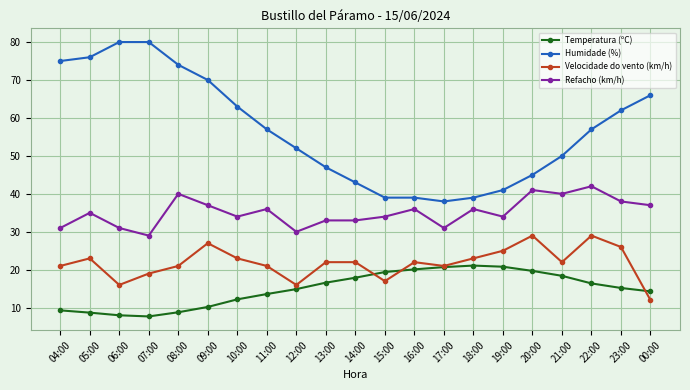

How many lines are shown in the chart?

4